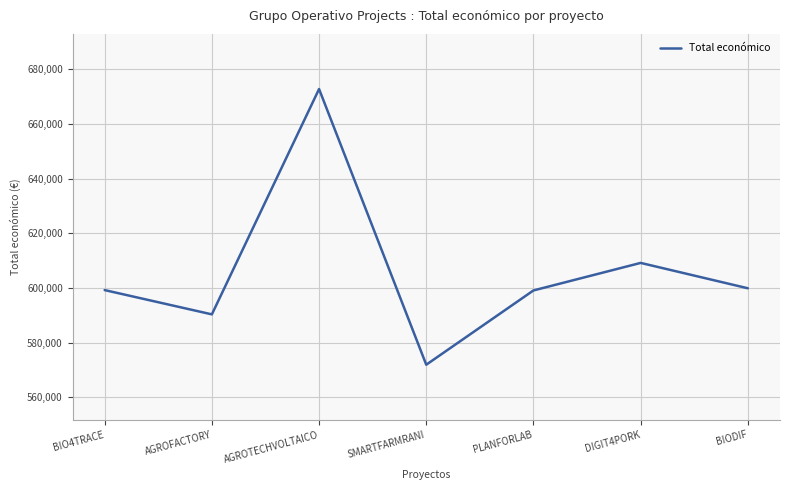

How many interior local peaks (higher than both neighbors) does the data have?

2